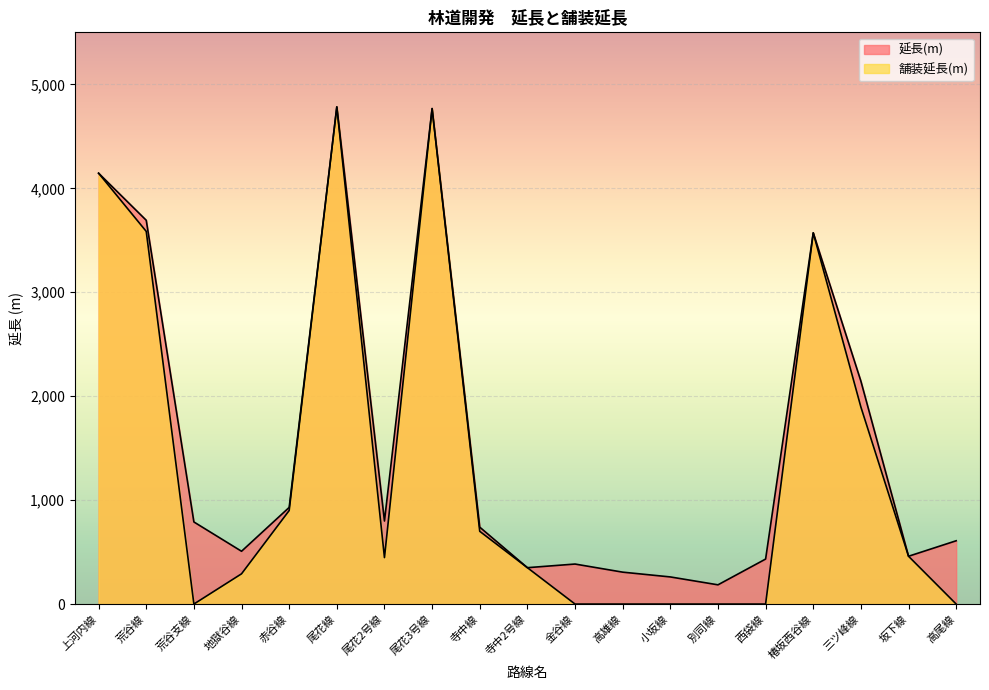

What position from the right is 椿坂西谷線?

4